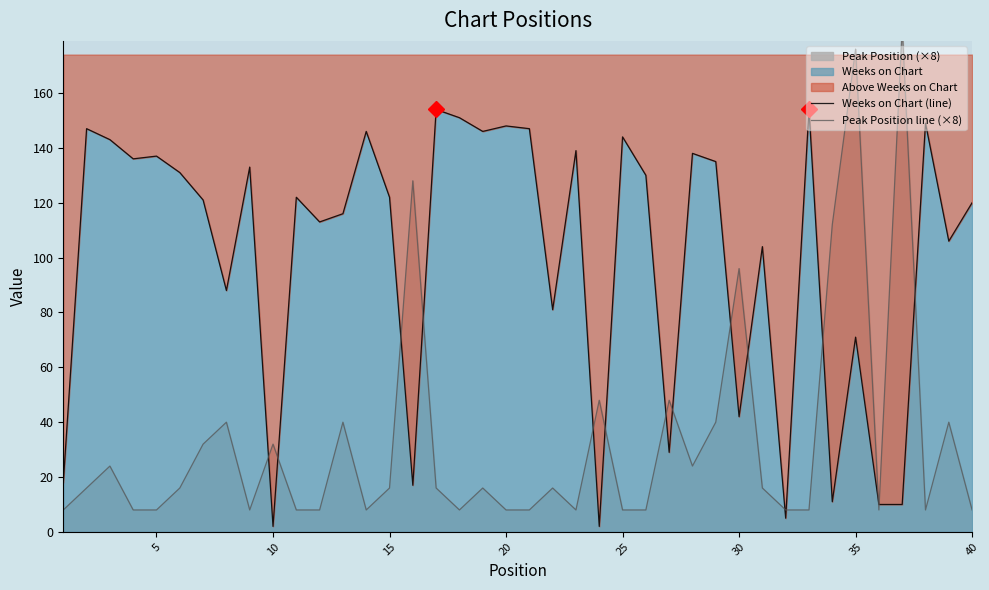

List the series in order of their peak value, lowest first.

Weeks on Chart (line), Peak Position line (×8)